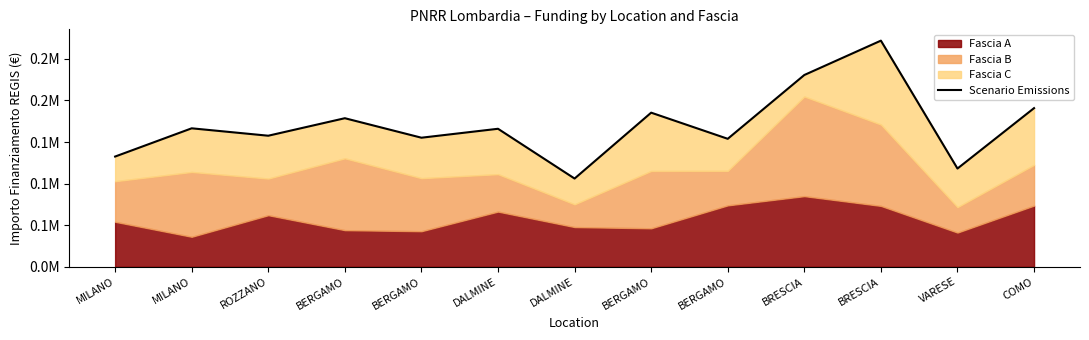

What is the label of the 2nd point from the right?

VARESE